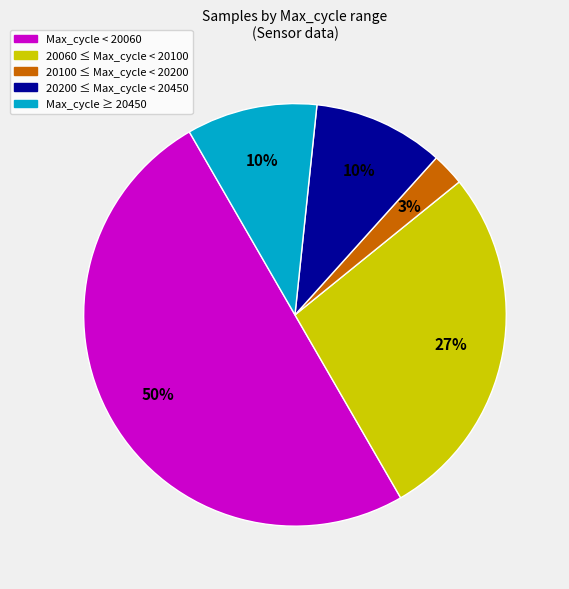

How many segments does this pie chart have?

5